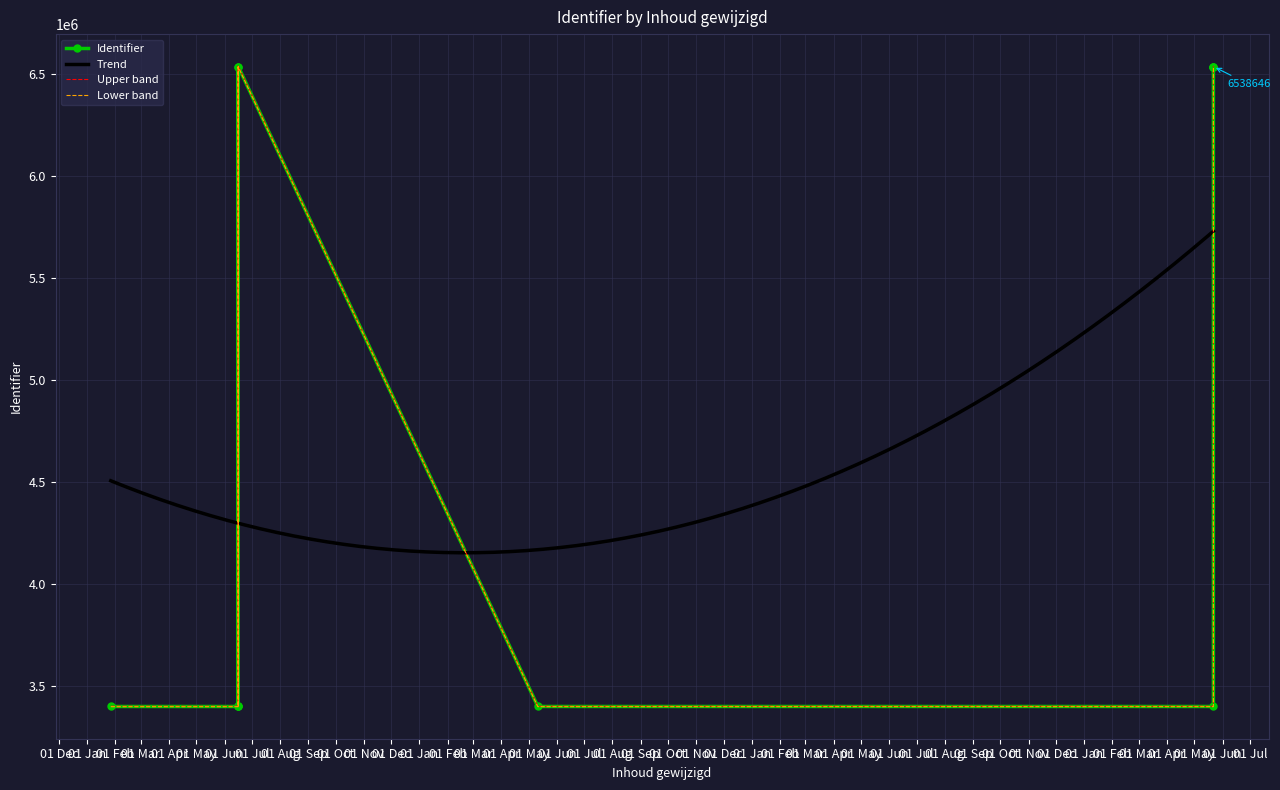

Is it true that the value at 2021-06-16 is 4317411?

False